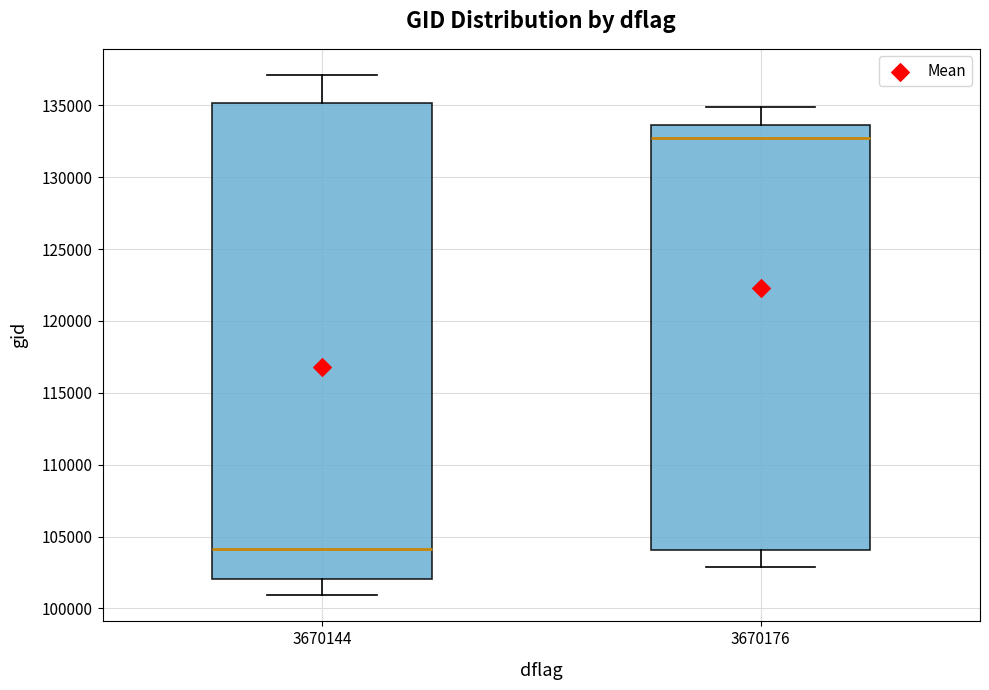

Where is the upper edge of the box at x = 3670144 on the y-axis? The values are not printed on the chart, so give them approximately, as read against the axis.

135000